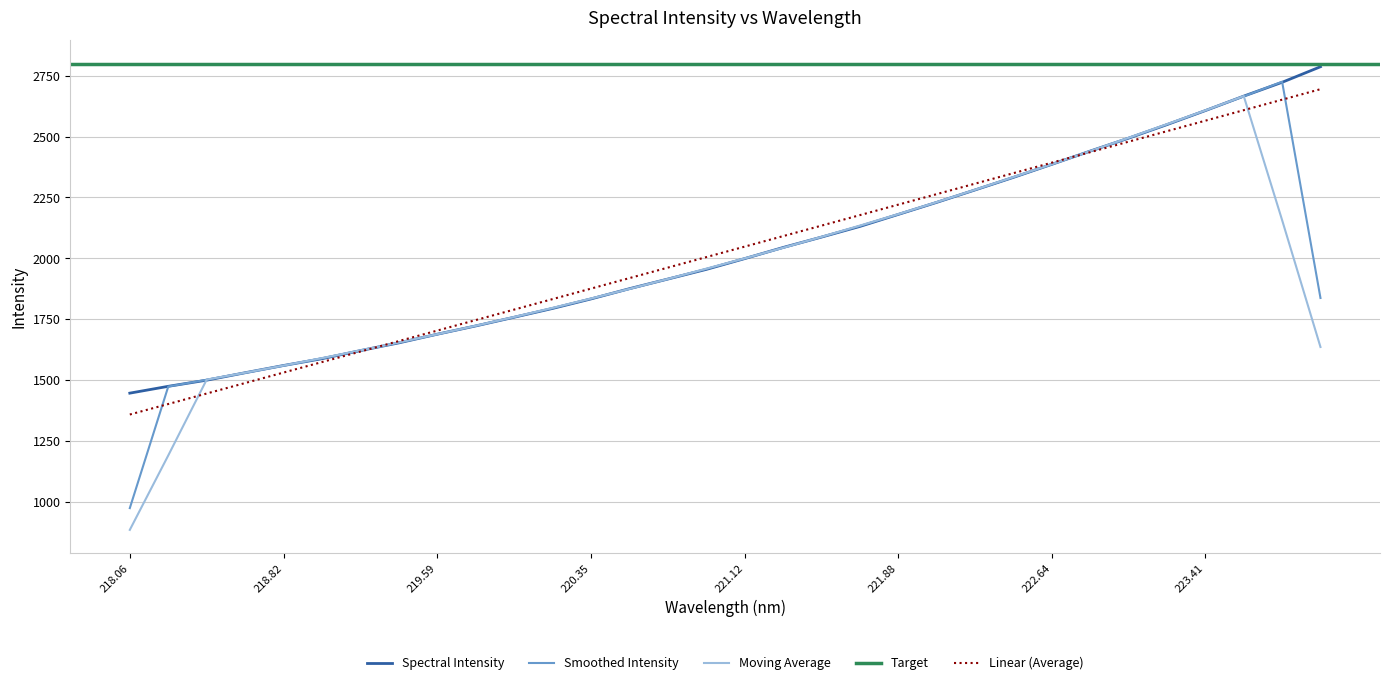

What is the greatest value displayed?

2787.4